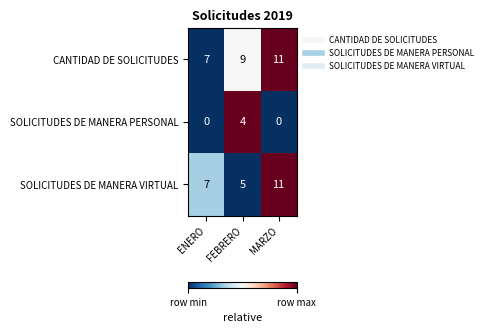

What is the difference between the maximum and minimum values in the SOLICITUDES DE MANERA PERSONAL series?

4